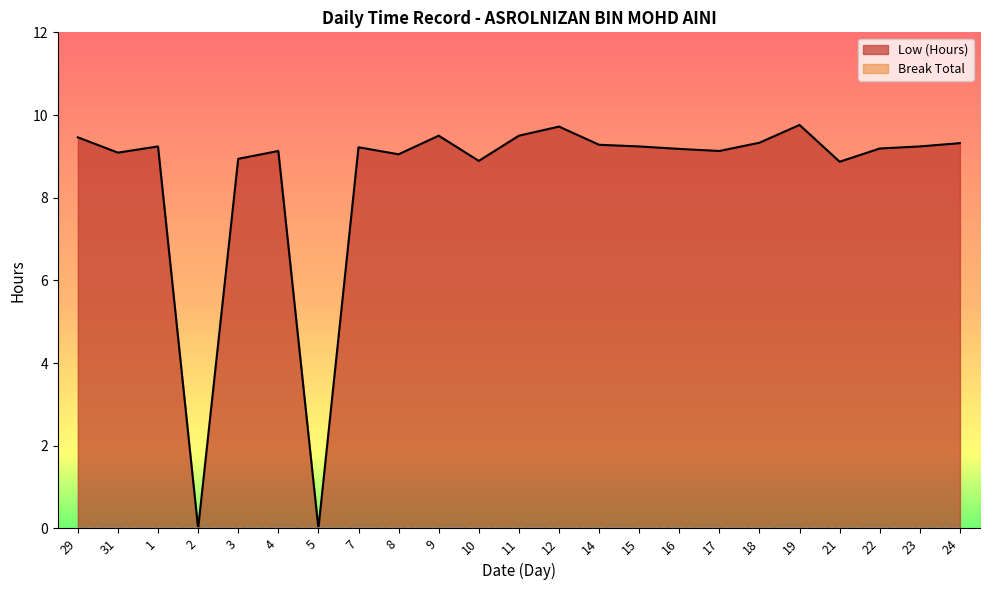

True or false: the data shows 3.5 at 24.

False